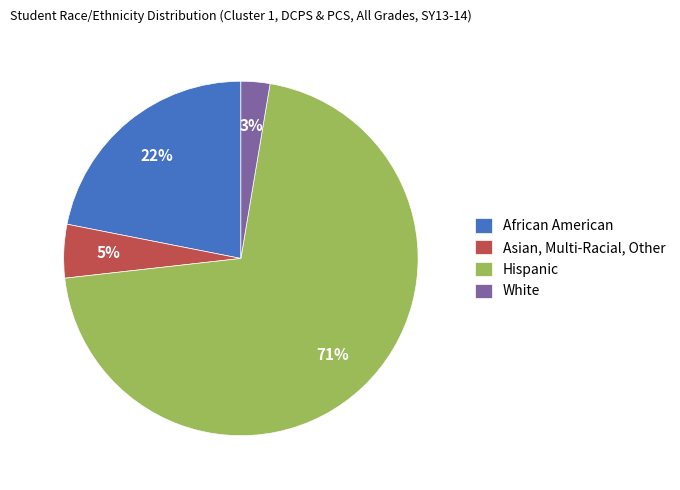

Which category accounts for the majority?

Hispanic